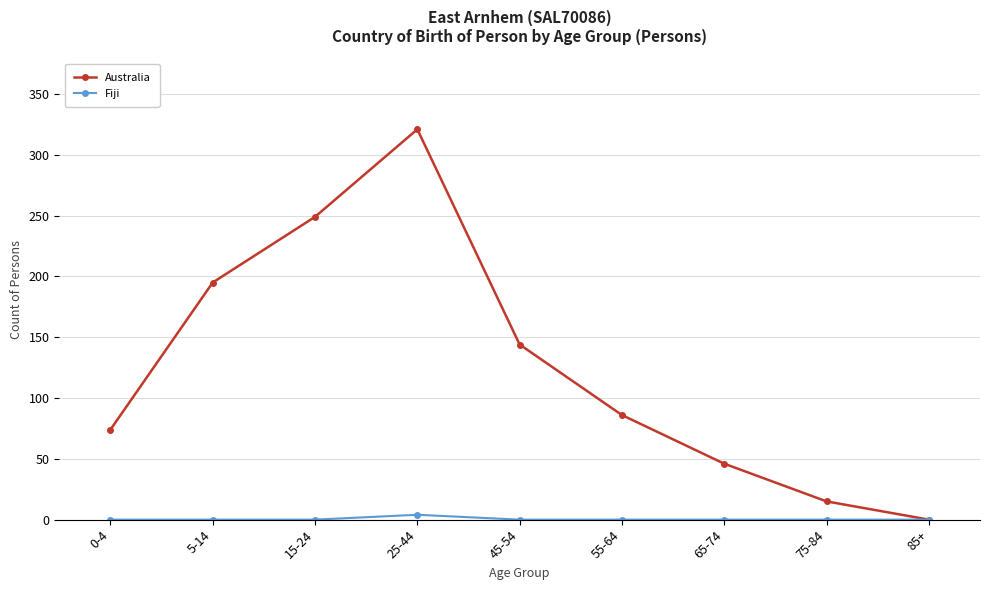

What is the spread (max minus min) of values at 55-64?

86